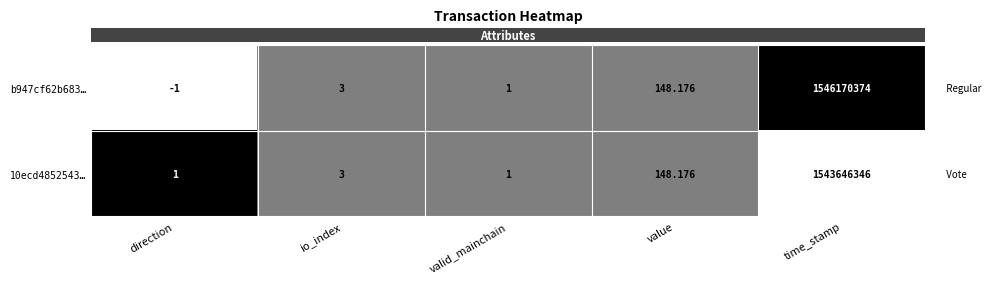

Rank the categories by b947cf62b683… value from lowest to highest.

direction, valid_mainchain, io_index, value, time_stamp